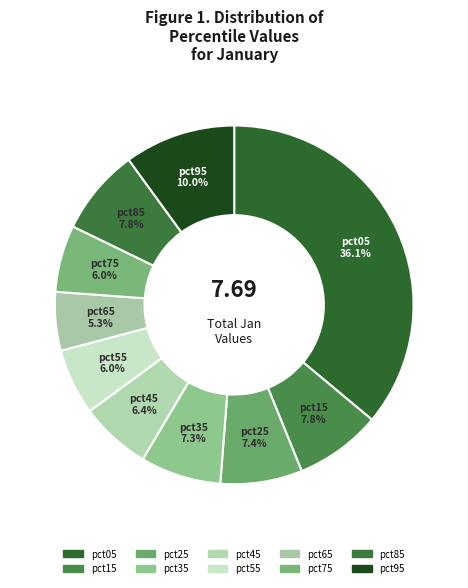

Is pct35 the majority of the pie?

No